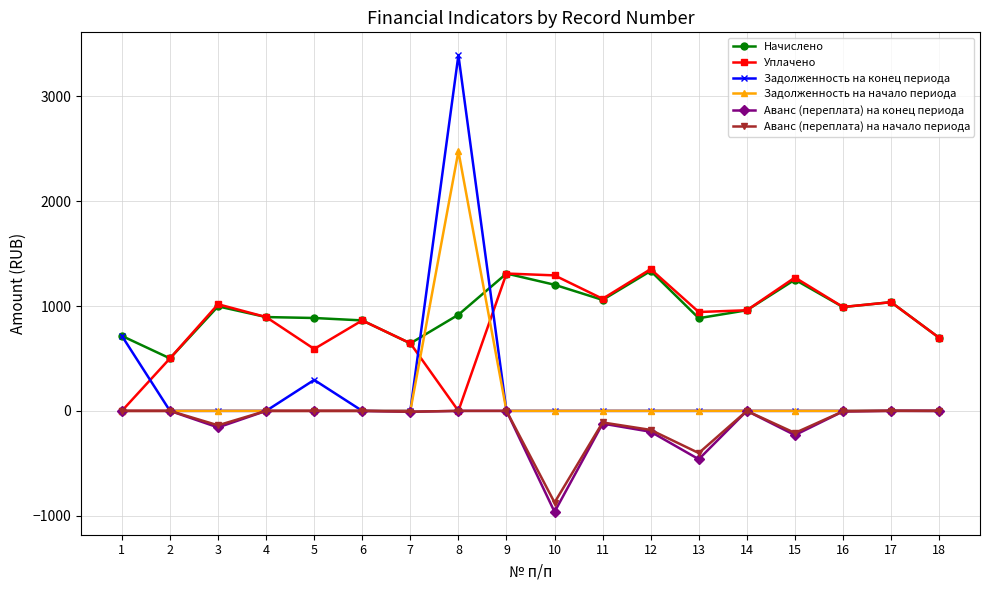

The value of Начислено at 16 is 990.1. True or false?

True